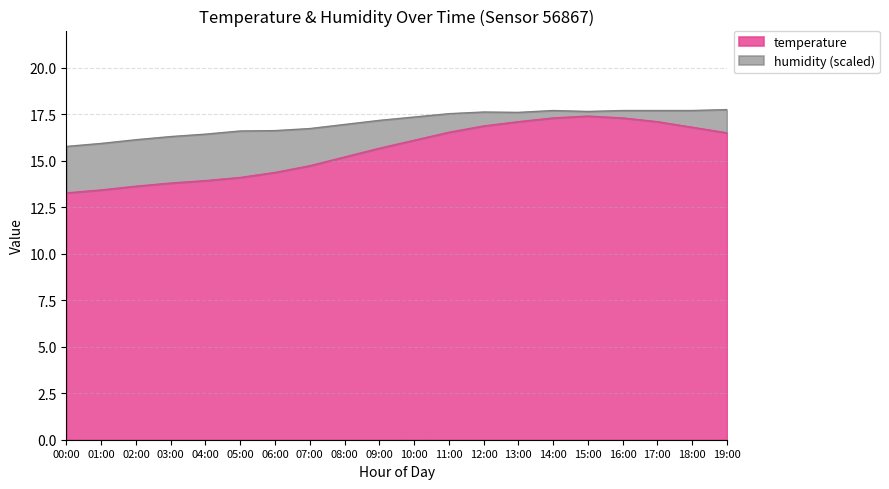

How many lines are shown in the chart?

2